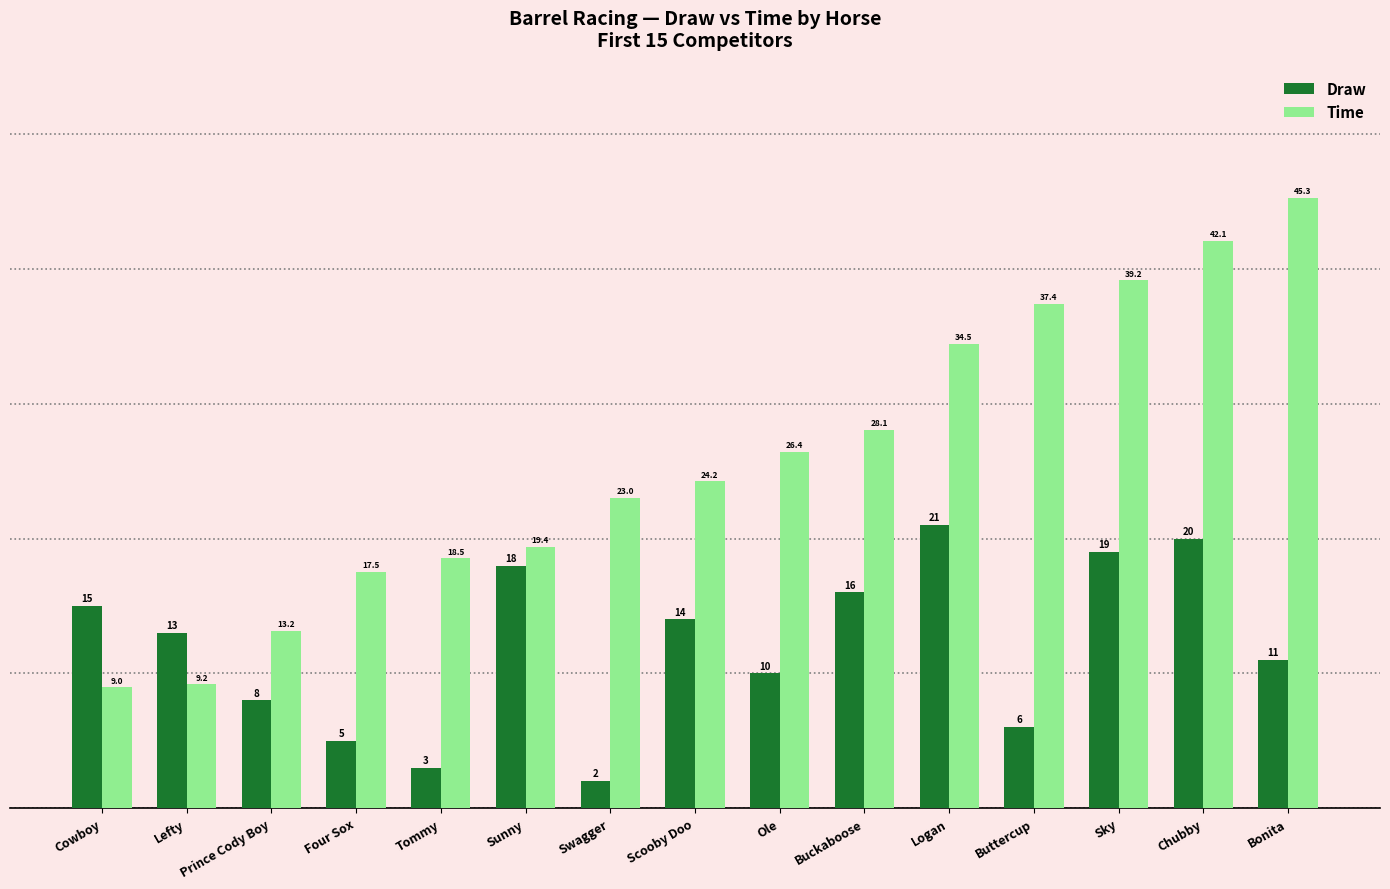

Rank the series at Logan from lowest to highest value.

Draw, Time